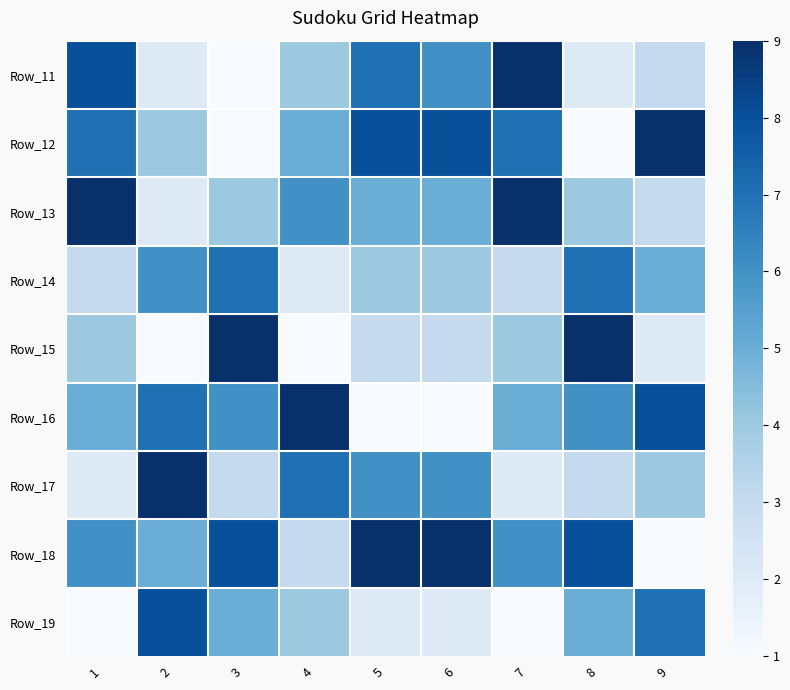

Reading left to right, list all the values displayed in this chart.

Row_11: 1=8	2=2	3=1	4=4	5=7	6=6	7=9	8=2	9=3
Row_12: 1=7	2=4	3=1	4=5	5=8	6=8	7=7	8=1	9=9
Row_13: 1=9	2=2	3=4	4=6	5=5	6=5	7=9	8=4	9=3
Row_14: 1=3	2=6	3=7	4=2	5=4	6=4	7=3	8=7	9=5
Row_15: 1=4	2=1	3=9	4=1	5=3	6=3	7=4	8=9	9=2
Row_16: 1=5	2=7	3=6	4=9	5=1	6=1	7=5	8=6	9=8
Row_17: 1=2	2=9	3=3	4=7	5=6	6=6	7=2	8=3	9=4
Row_18: 1=6	2=5	3=8	4=3	5=9	6=9	7=6	8=8	9=1
Row_19: 1=1	2=8	3=5	4=4	5=2	6=2	7=1	8=5	9=7